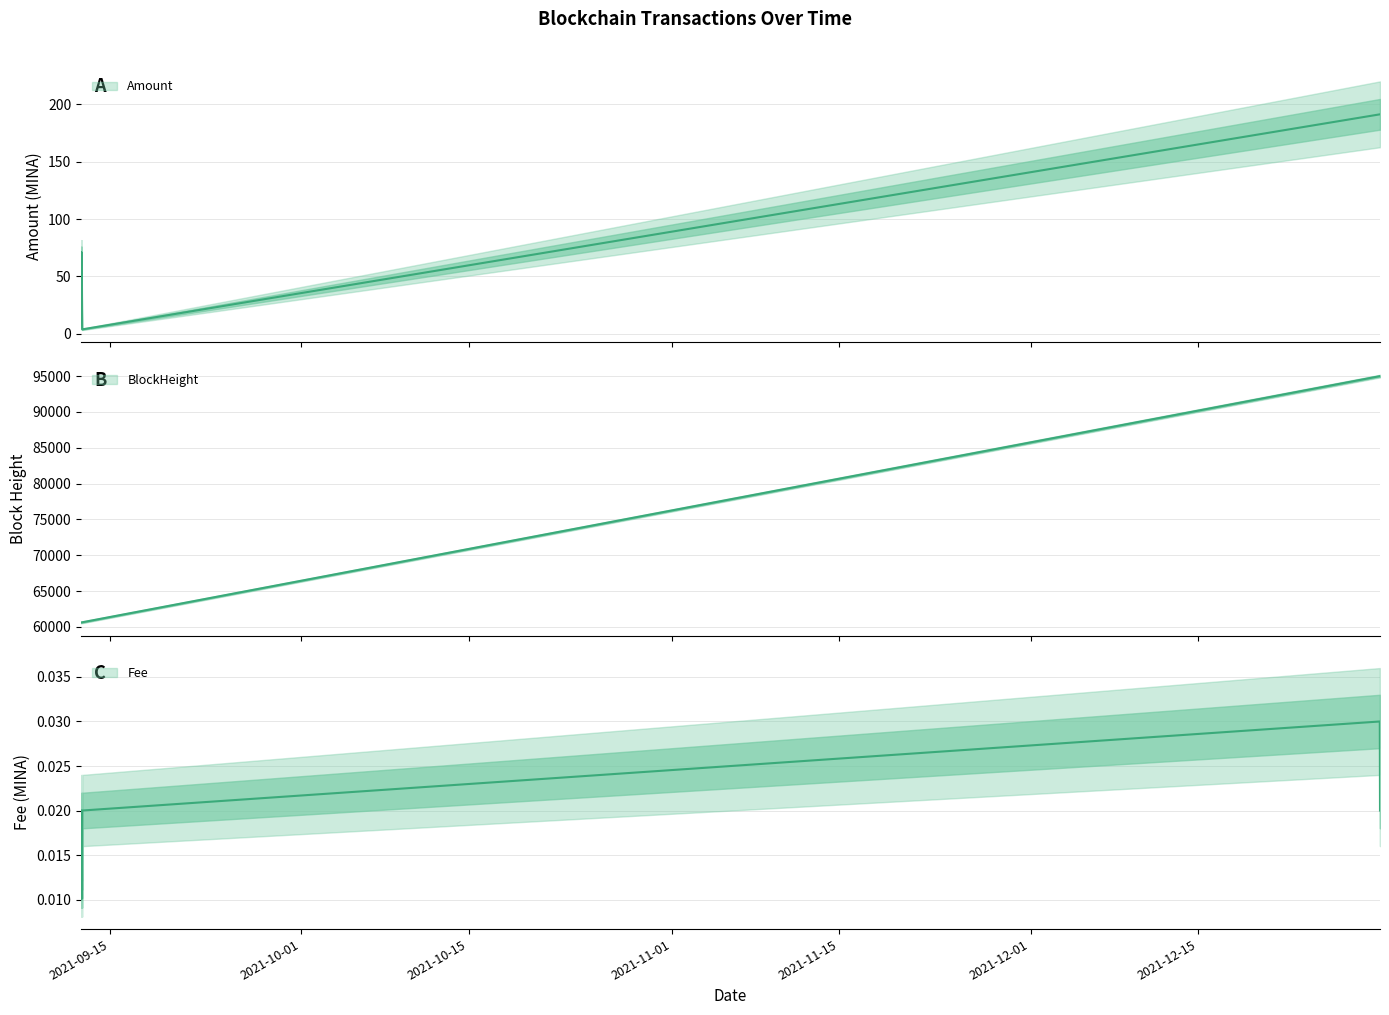

True or false: BlockHeight and Fee cross at least once.

False